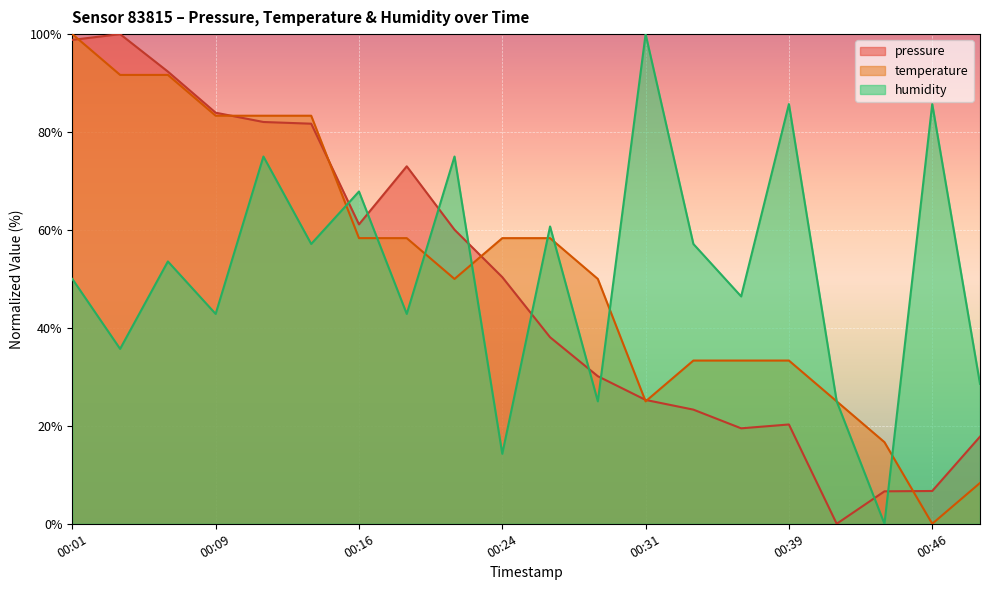

At which label is temperature closest to 50?

00:21